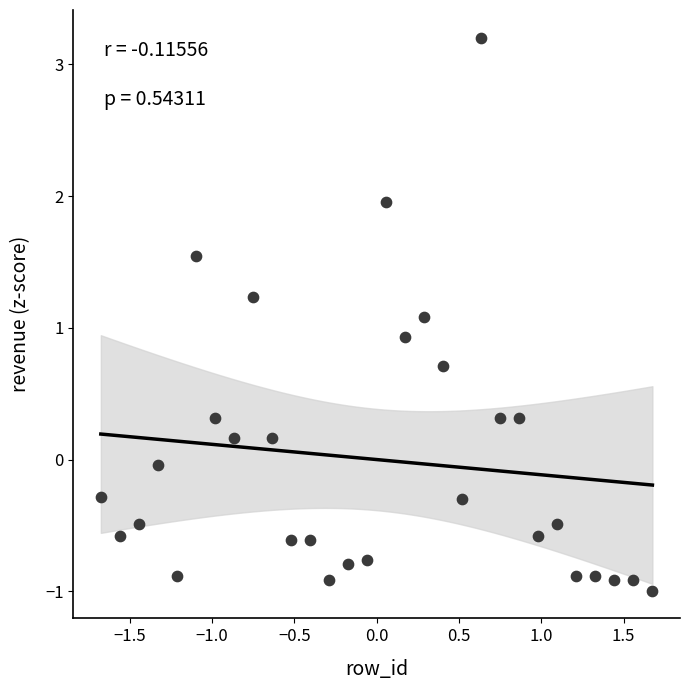

What is the range of X values (max minus min)?

3.4